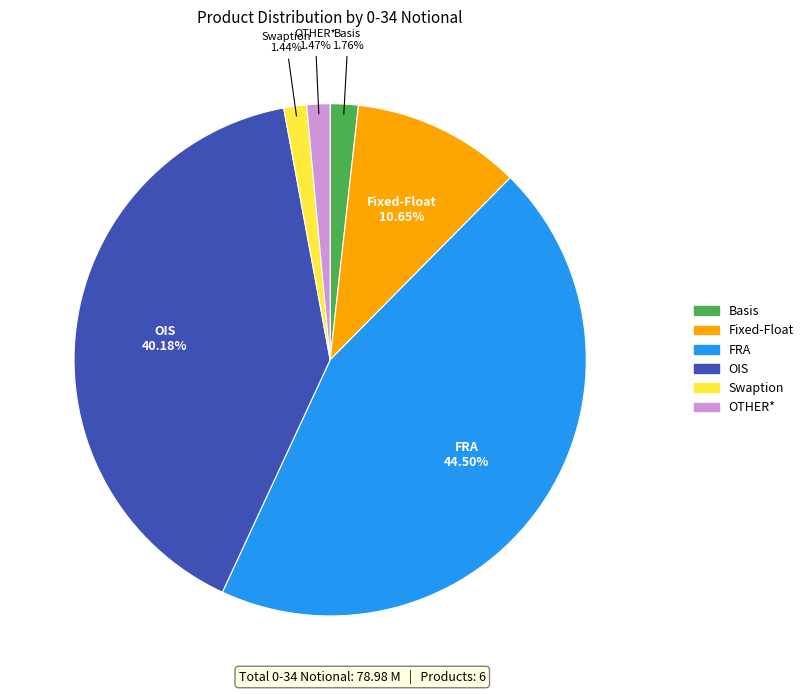

How many slices are in this pie chart?

6